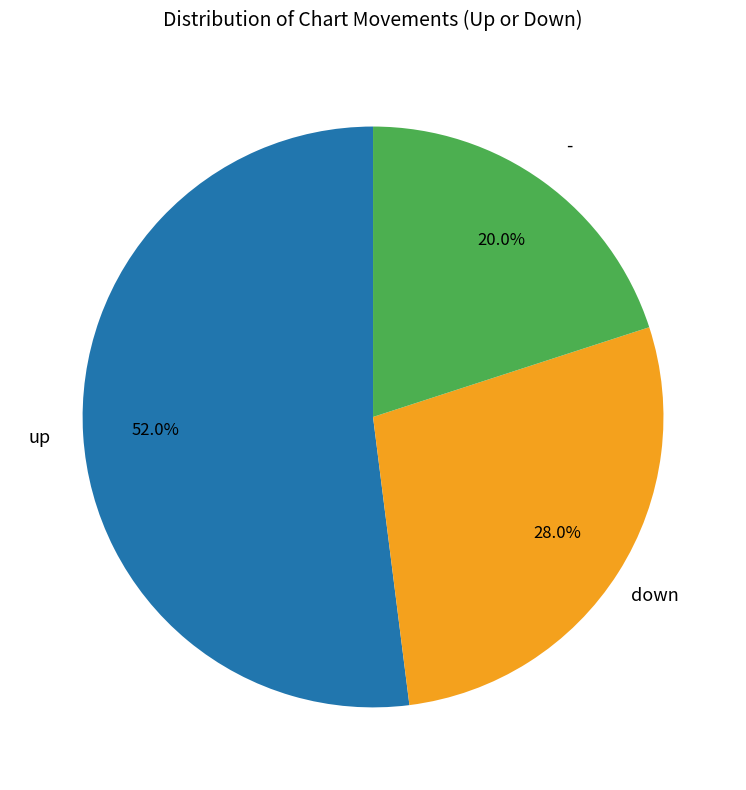

Is there any slice that represents more than half of the pie?

Yes